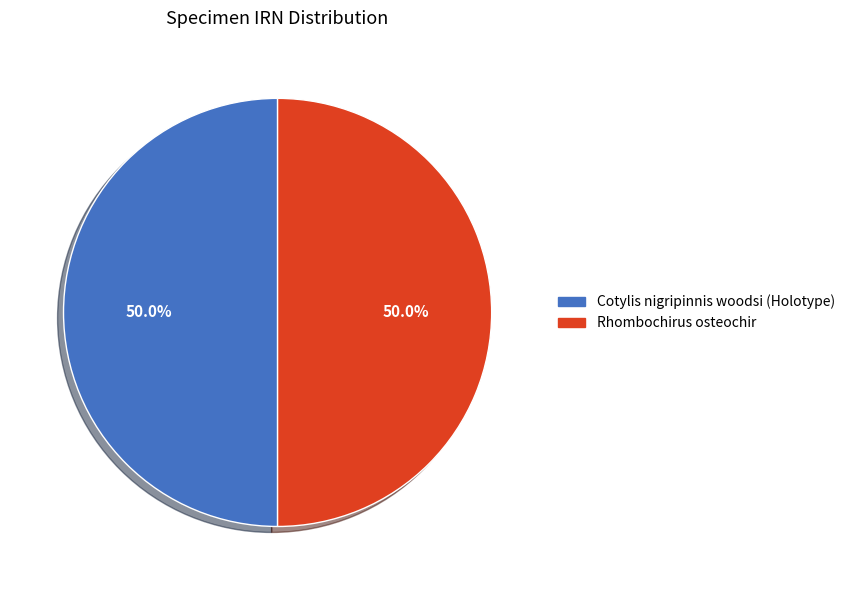

How many segments does this pie chart have?

2